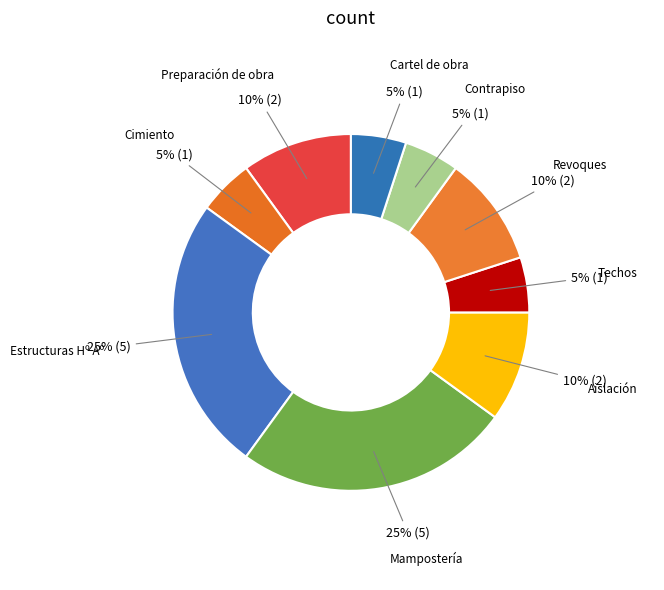

How many slices are in this pie chart?

9